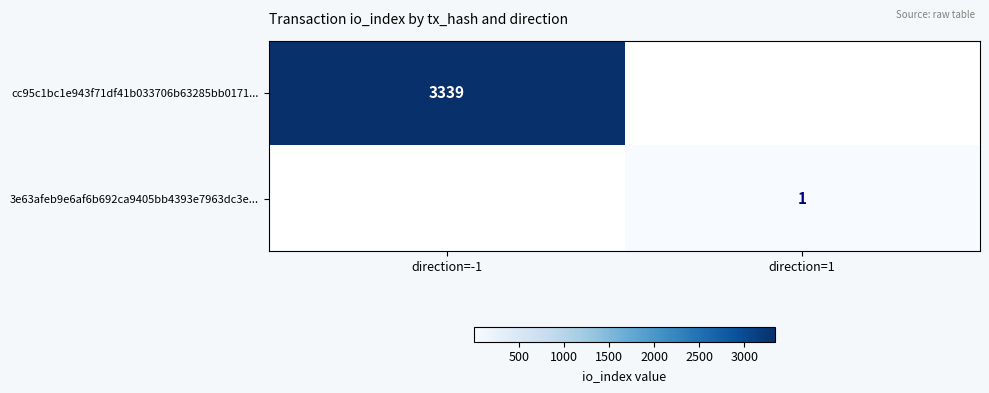

At how many categories does at least one series exceed 1341?

1